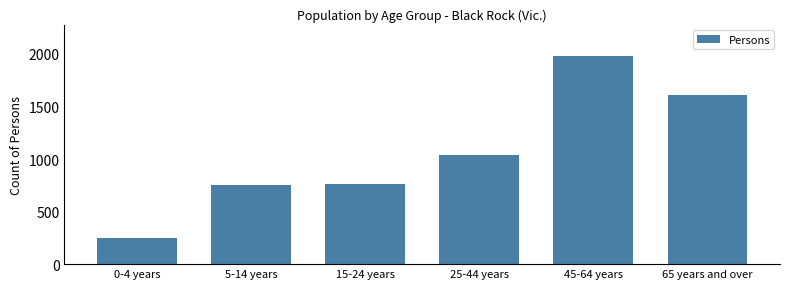

What is the sum of the values at 25-44 years and 0-4 years?

1288